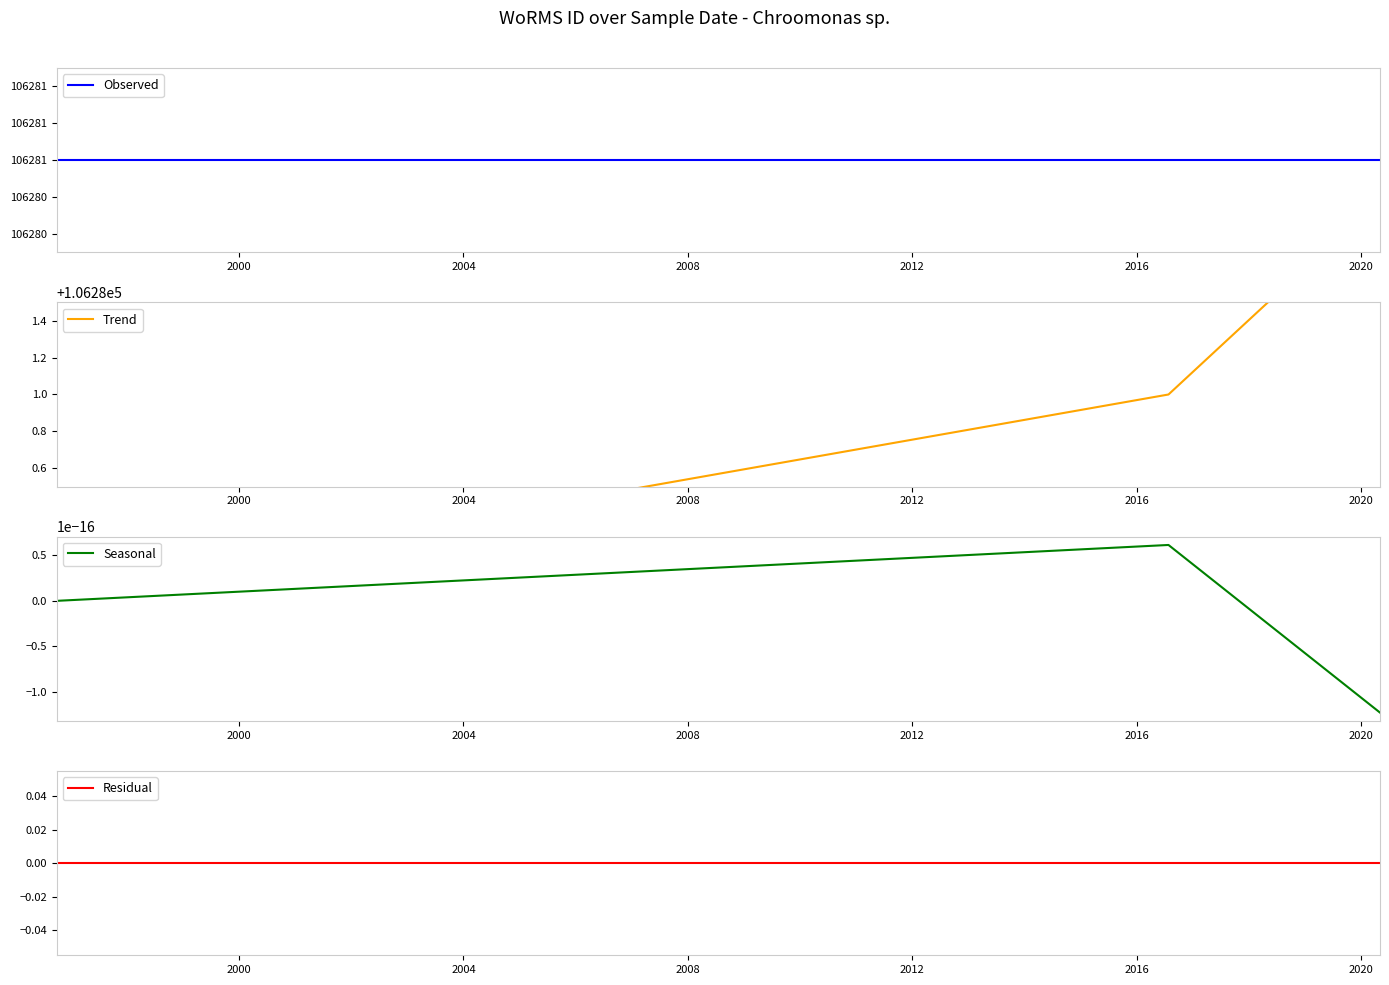

Which has a higher value, 2000 or 2004?

2000